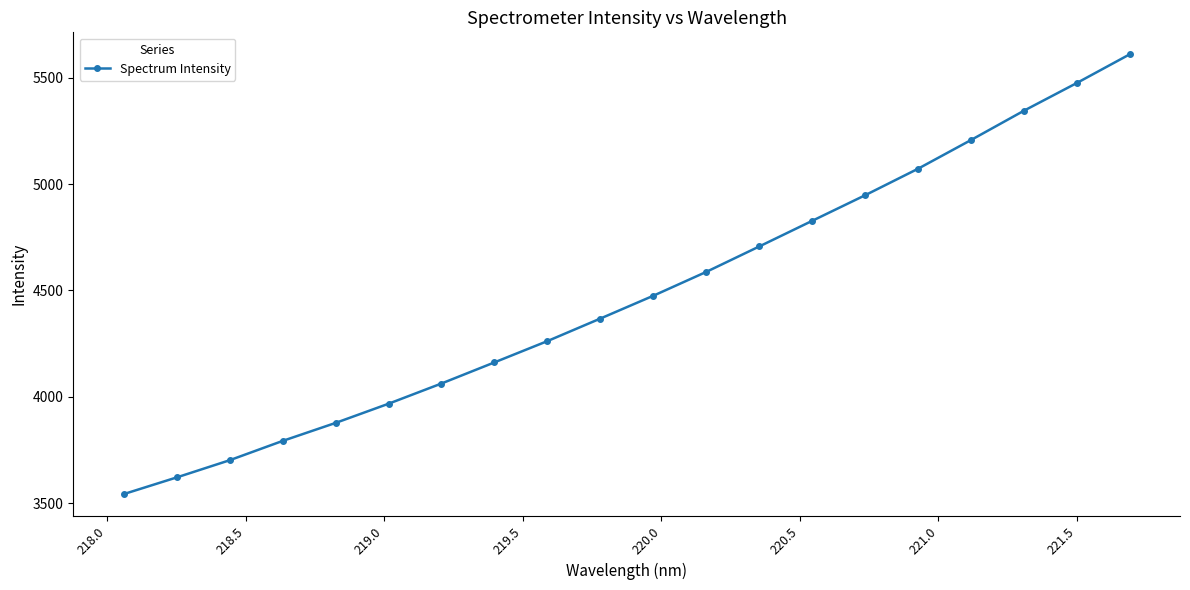

What is the average value?

4480.4